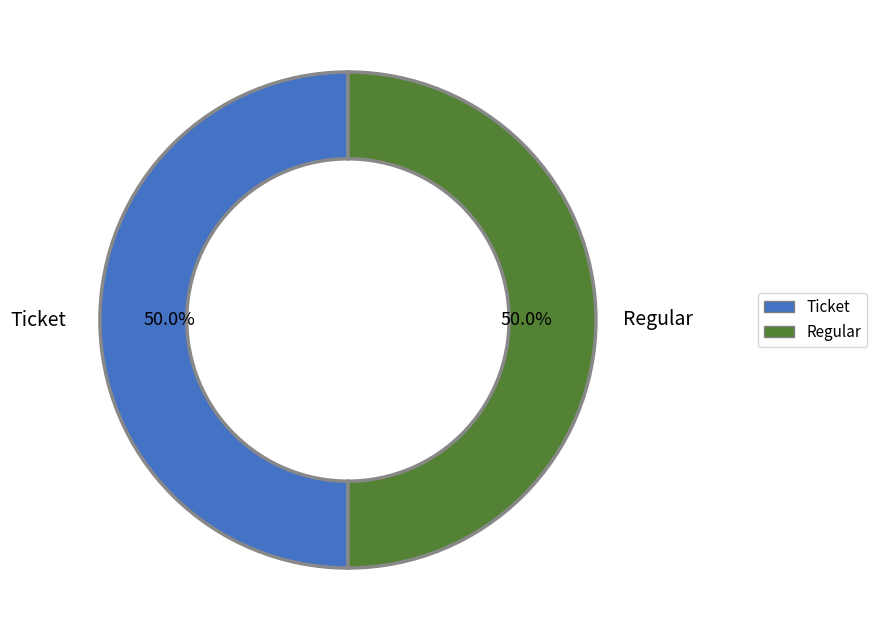

Approximately how many times larger is the value at Regular compared to Ticket?

1.0